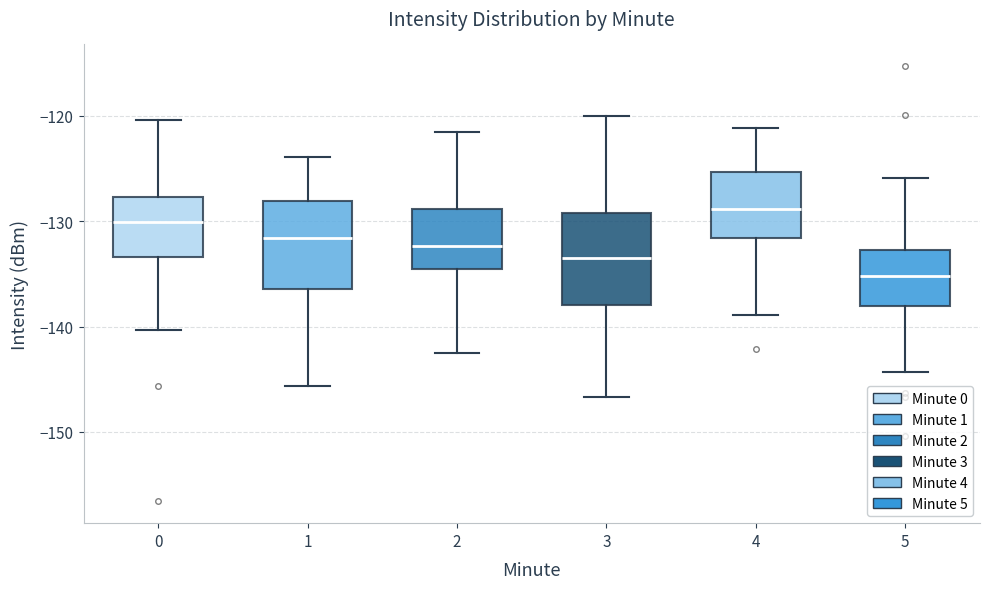

Reading left to right, read every box against the y-axis: the position of its median line, the range the box covers, and the ends of its whiskers. The values are not printed on the chart, so give them approximately, as read against the axis.

0: median -130, box -133 to -128, whiskers -140 to -120
1: median -132, box -136 to -128, whiskers -146 to -124
2: median -132, box -135 to -129, whiskers -142 to -122
3: median -133, box -138 to -129, whiskers -147 to -120
4: median -129, box -132 to -125, whiskers -139 to -121
5: median -135, box -138 to -133, whiskers -144 to -126